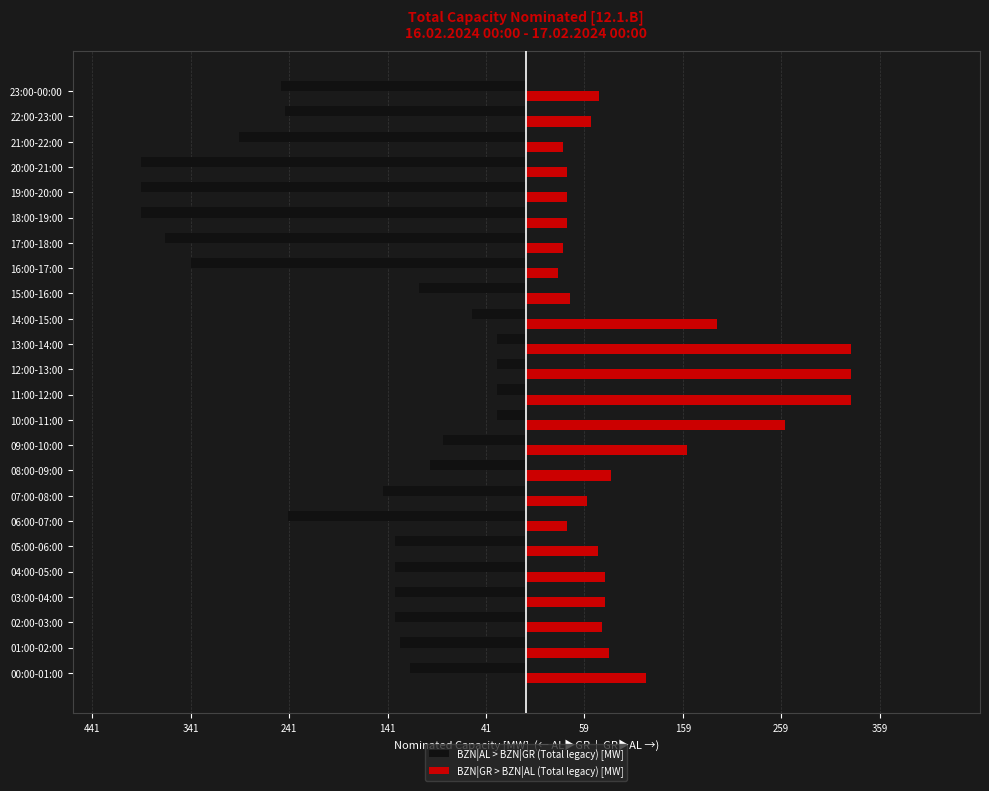

What are all the series names shown in the legend?

BZN|AL > BZN|GR (Total legacy) [MW], BZN|GR > BZN|AL (Total legacy) [MW]